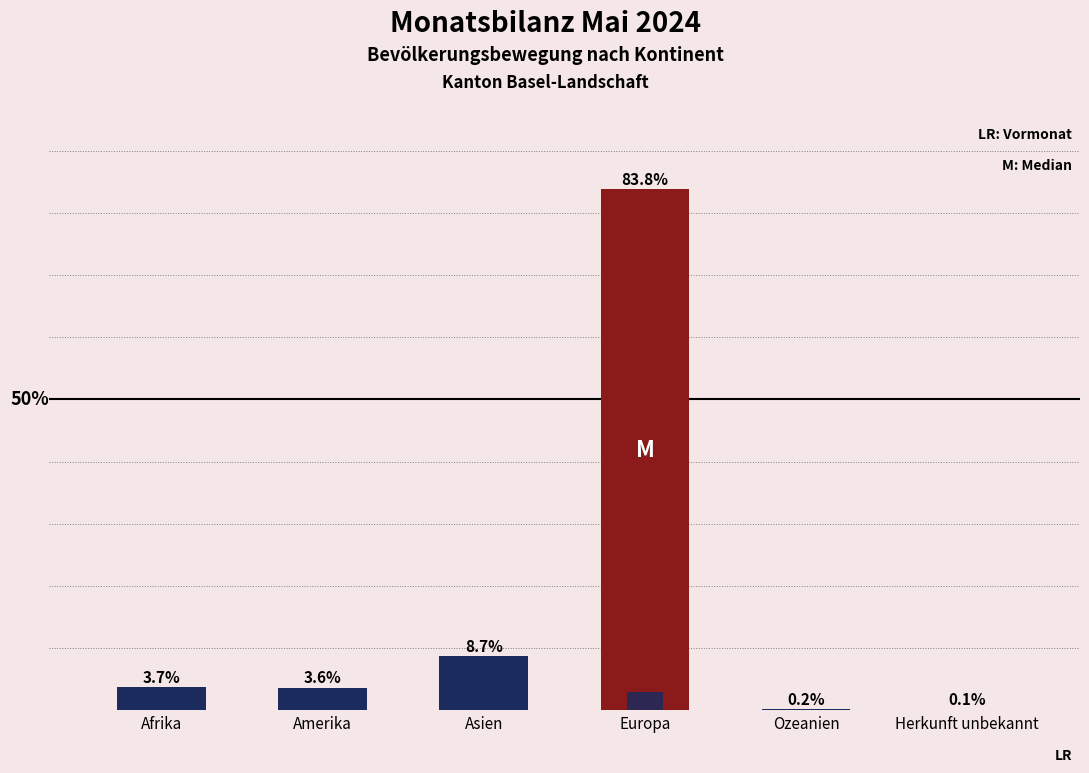

True or false: Bestand Ende Monat (% of total) has a value of 1.1 at Amerika.

False